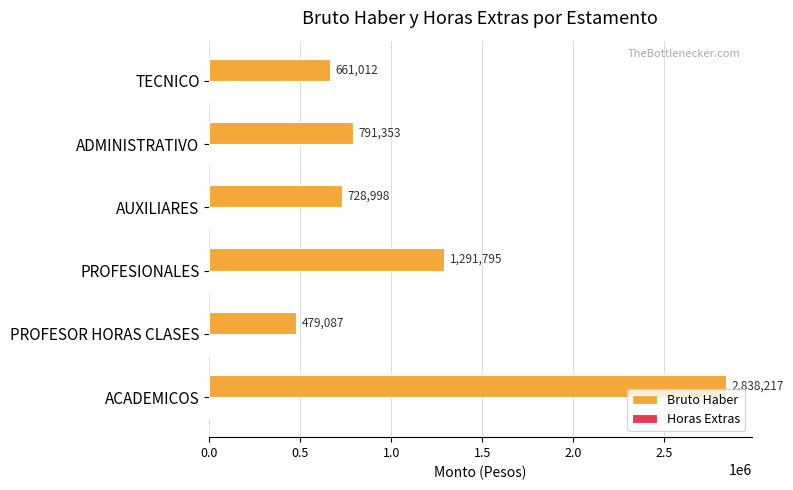

Is it true that the value at PROFESIONALES is 1291795?

True